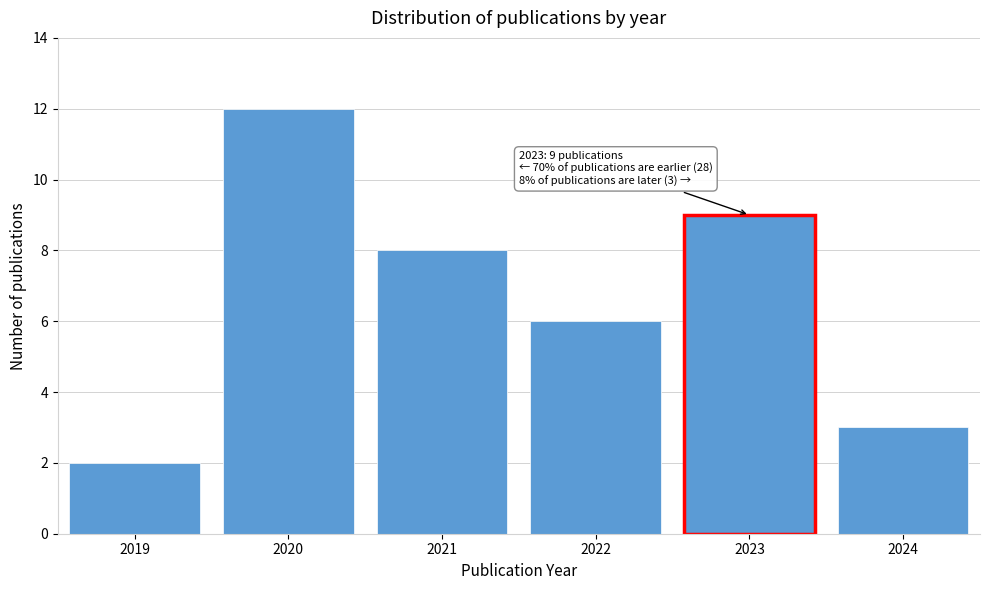

Reading left to right, list all the values displayed in this chart.

2019=2	2020=12	2021=8	2022=6	2023=9	2024=3